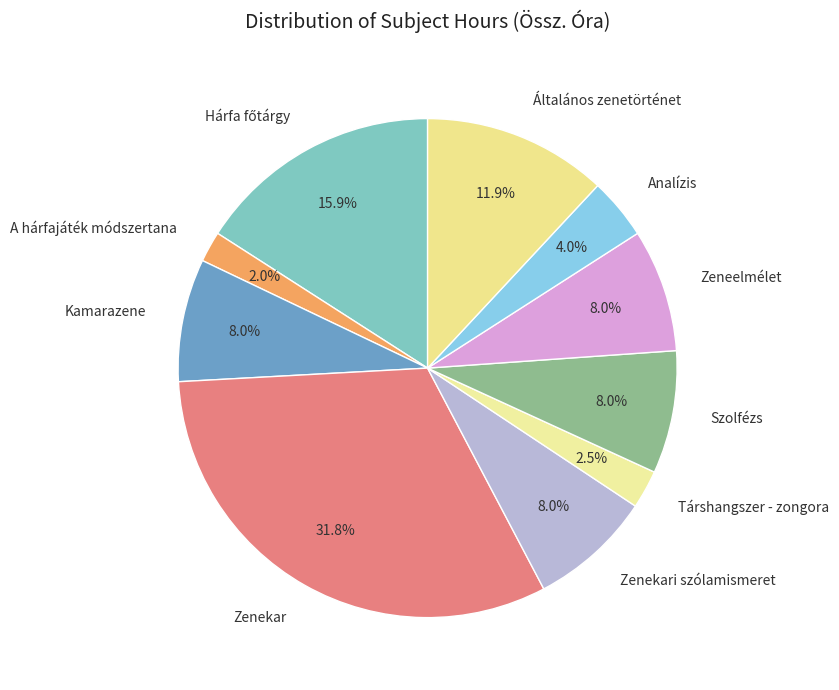

How much of the chart is everything except Általános zenetörténet?

88.1%